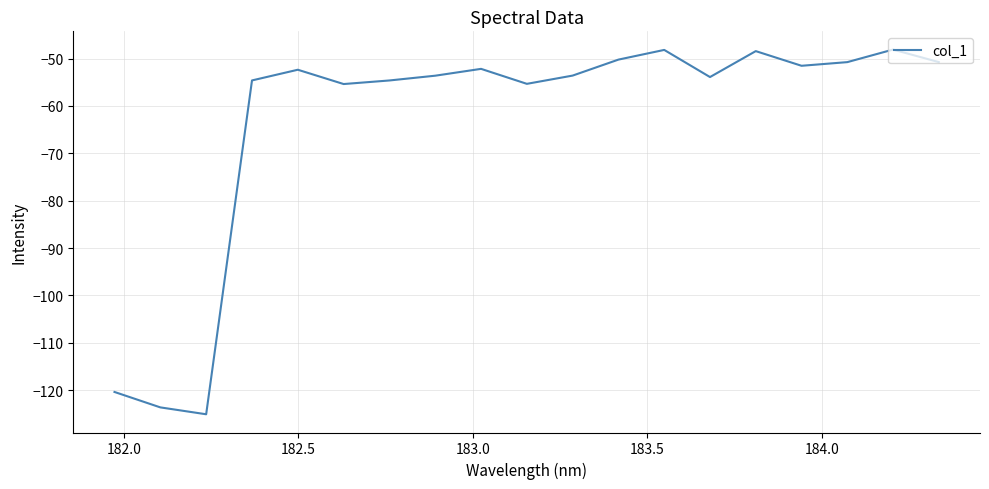

What is the maximum value shown in the chart?

-48.1